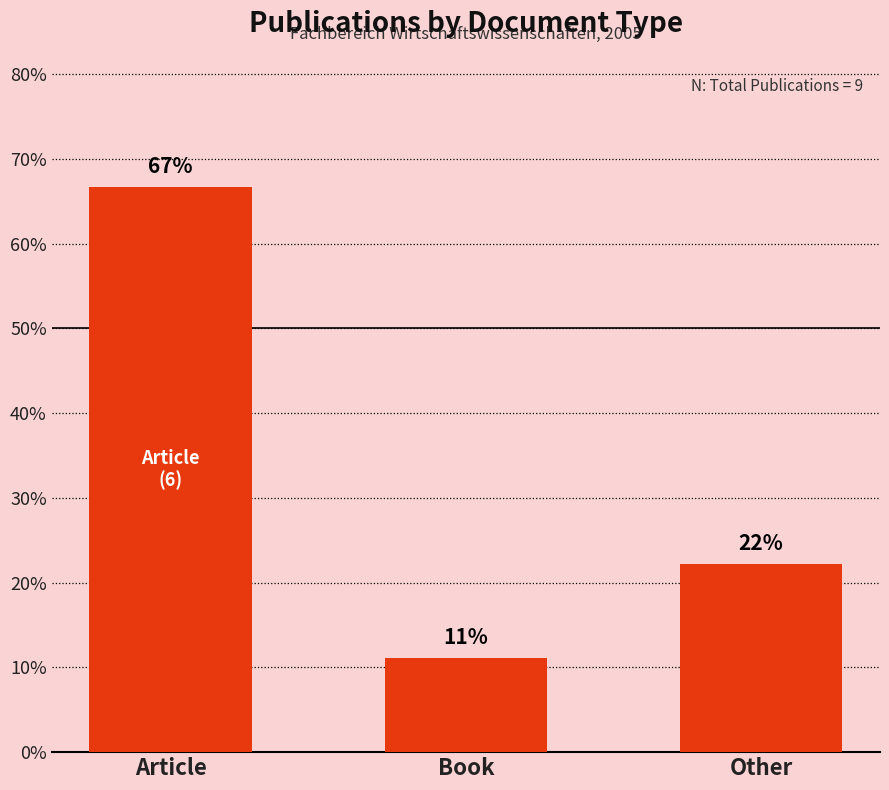

Which category has the highest value across all series?

Article